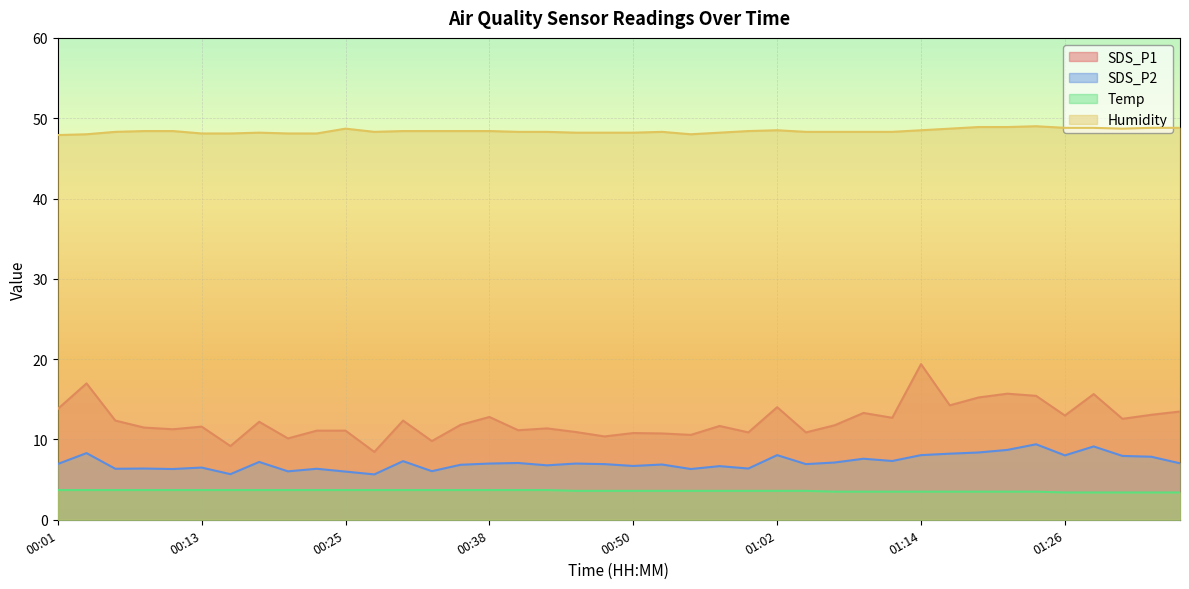

Which series has the largest total across all categories?

Humidity